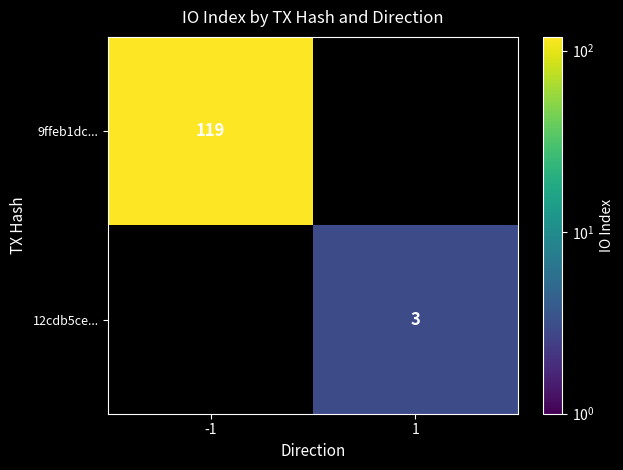

Is the value of 12cdb5ce... at 1 greater than the value of 9ffeb1dc... at -1?

No